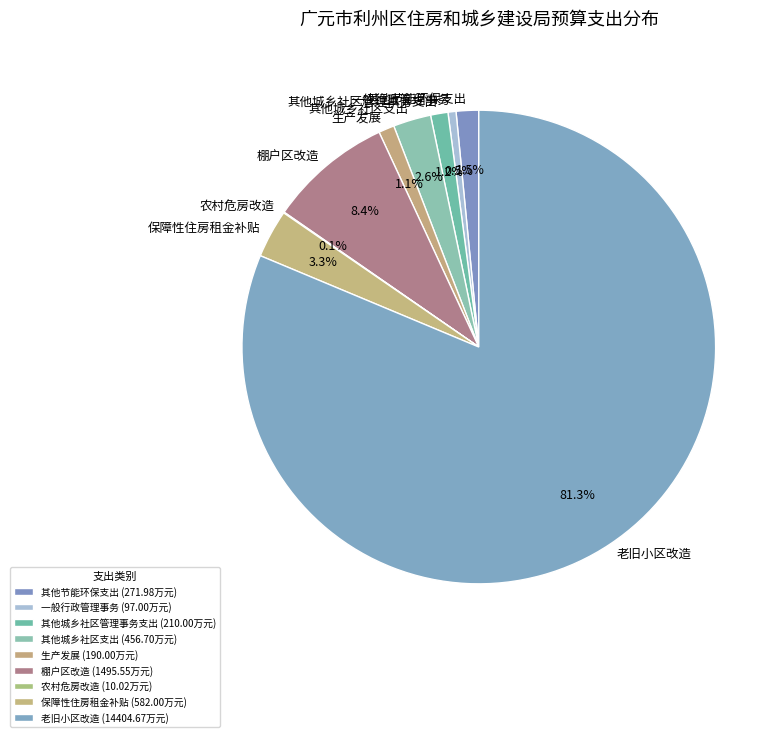

Which category has the biggest portion of the pie?

老旧小区改造